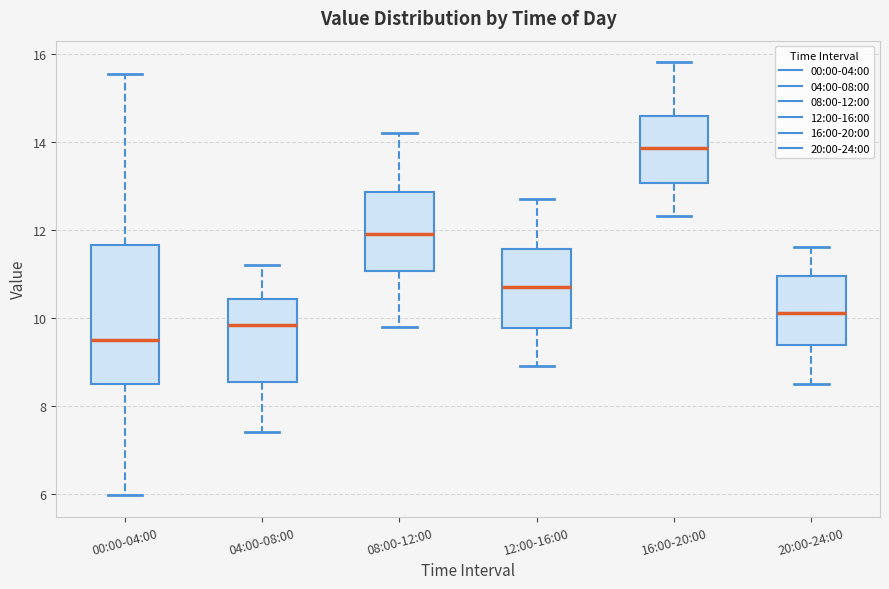

Which box is the tallest, from its lower edge to its upper edge?

00:00-04:00